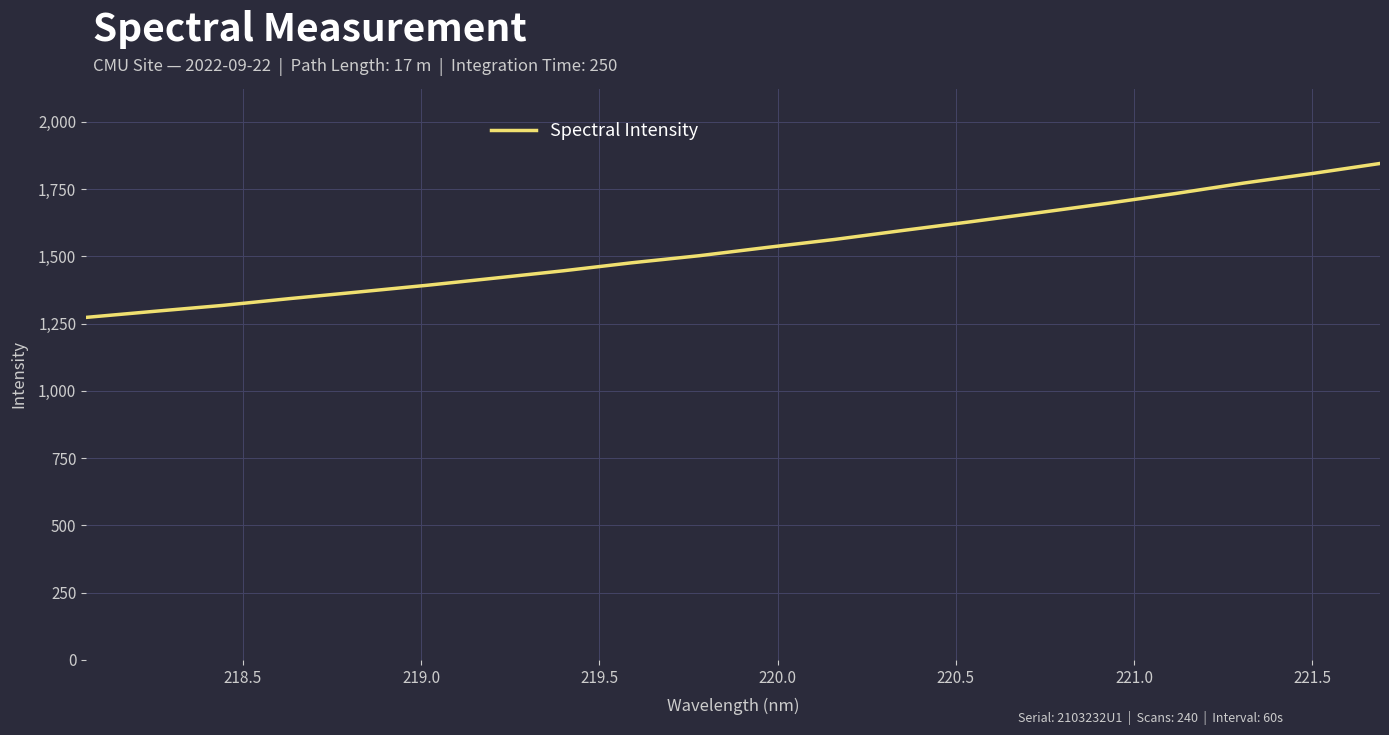

What is the difference between the maximum and minimum values?

572.1